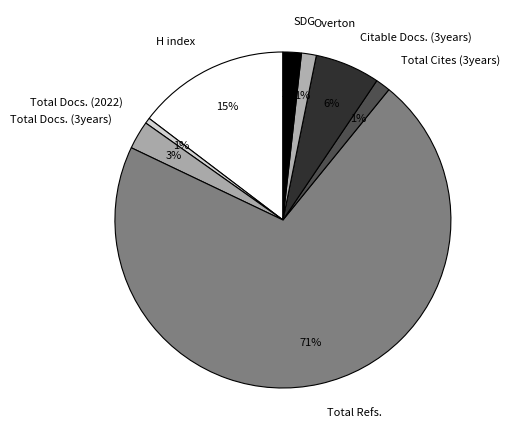

Does Total Refs. represent more than half of the total?

Yes